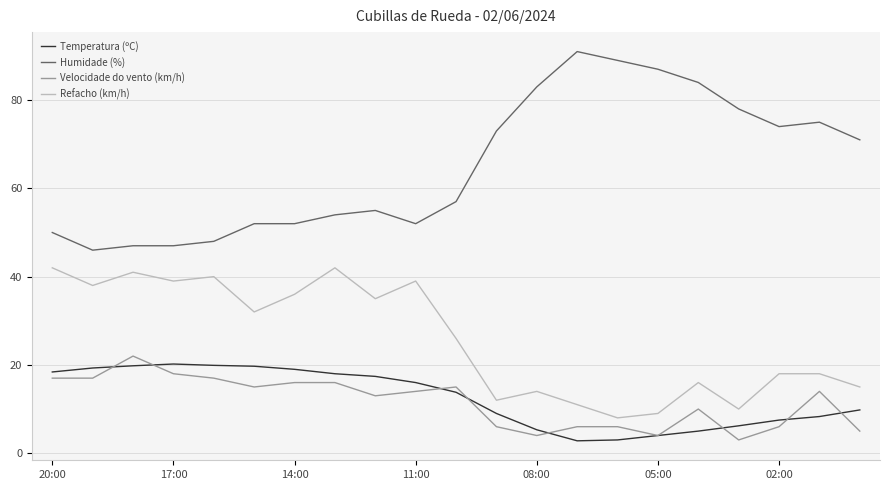

True or false: Velocidade do vento (km/h) and Humidade (%) intersect in this chart.

False